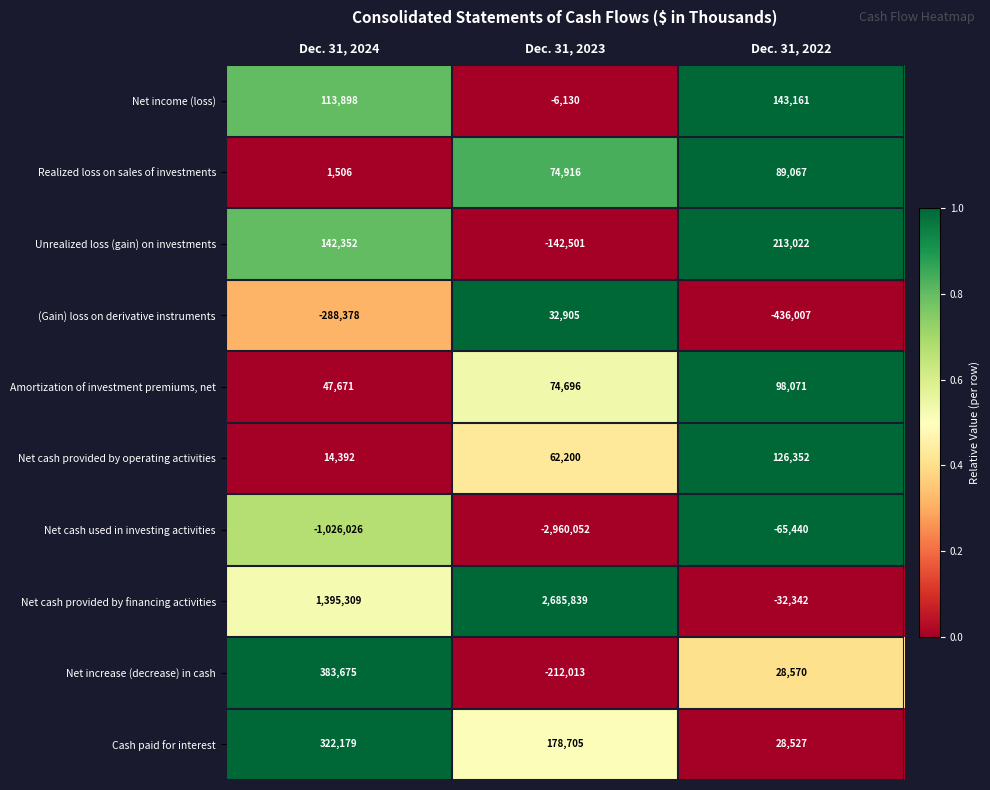

Between Dec. 31, 2024 and Dec. 31, 2023, which series saw the biggest shift?

Net cash used in investing activities